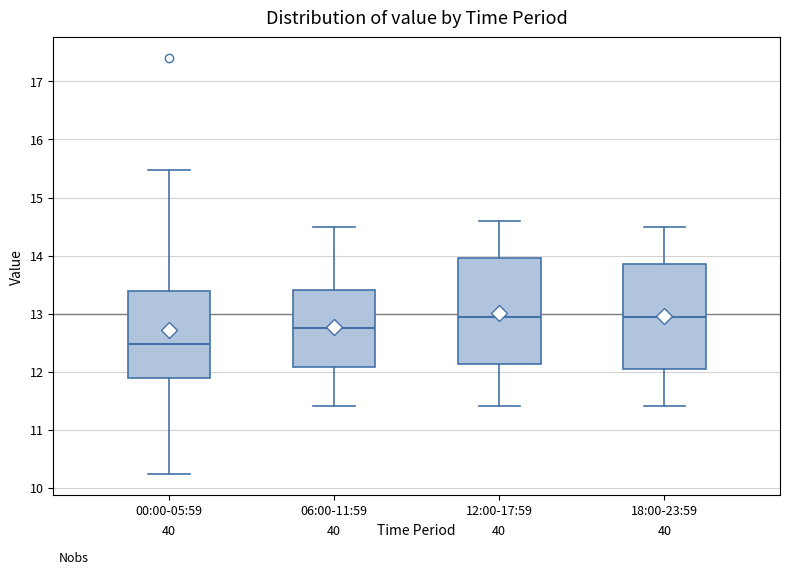

Reading left to right, transcribe this box plot: for each box, give where its median line is, the range the box spans, and where its two whiskers end, as read against the y-axis. The values are not printed on the chart, so give them approximately, as read against the axis.

00:00-05:59: median 12.5, box 11.9 to 13.4, whiskers 10.2 to 15.5
06:00-11:59: median 12.8, box 12.1 to 13.4, whiskers 11.4 to 14.5
12:00-17:59: median 13.0, box 12.1 to 14.0, whiskers 11.4 to 14.6
18:00-23:59: median 13.0, box 12.1 to 13.9, whiskers 11.4 to 14.5